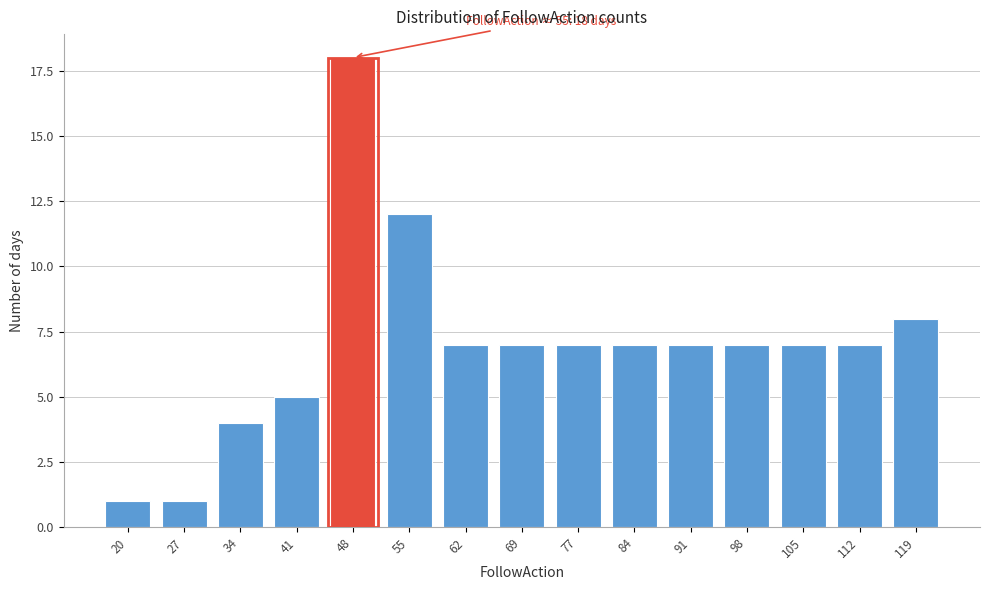

Reading left to right, what are all the values shown in this chart?

1	1	4	5	18	12	7	7	7	7	7	7	7	7	8